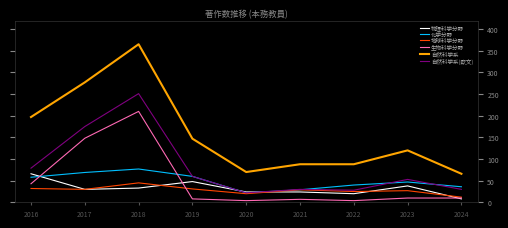

True or false: 自然科学系(欧文) has a value of 25 at 2023.

False